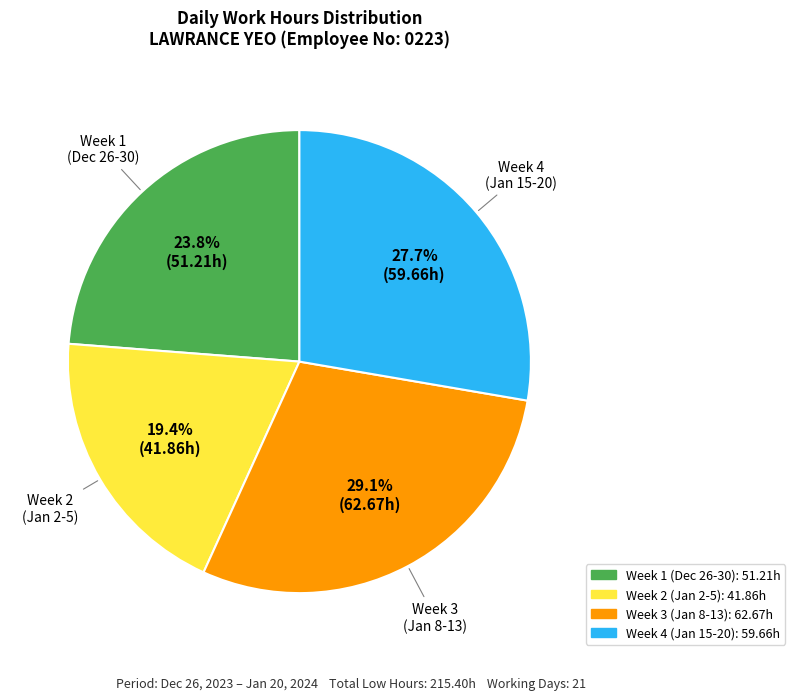

How many segments does this pie chart have?

4